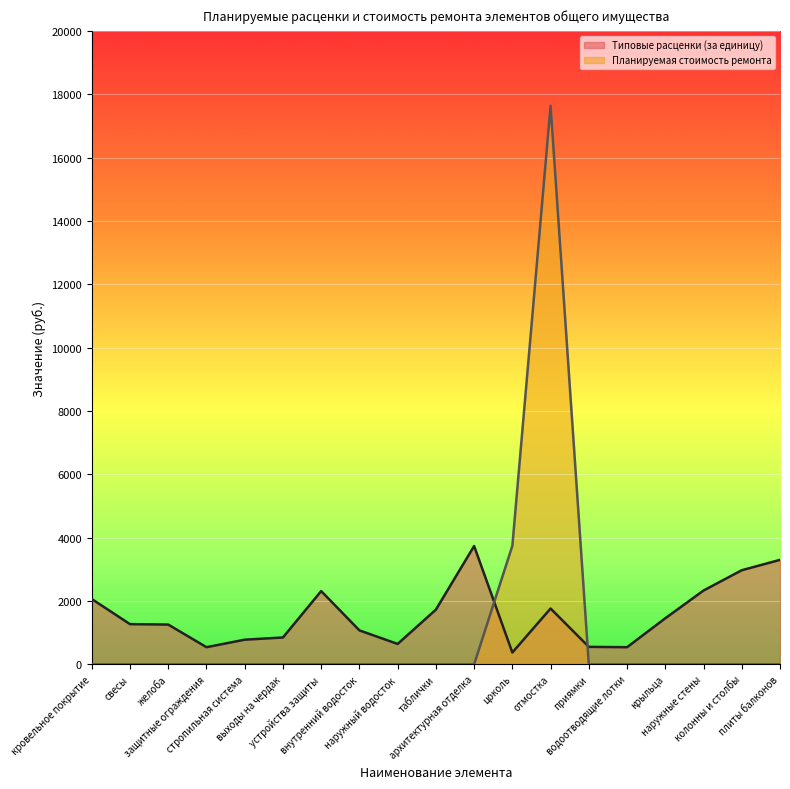

How many data points in Планируемая стоимость ремонта are above 0?

2